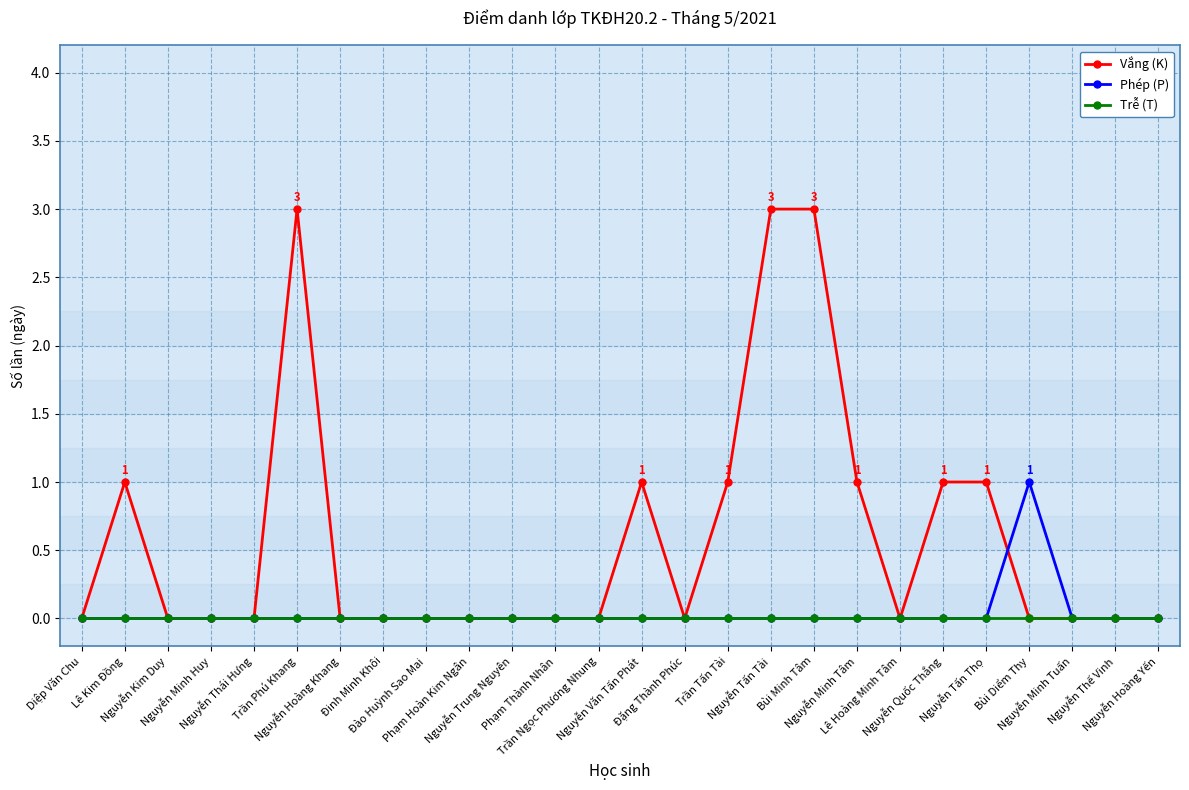

True or false: Vắng (K) has more than 0 points higher than both neighbors.

True